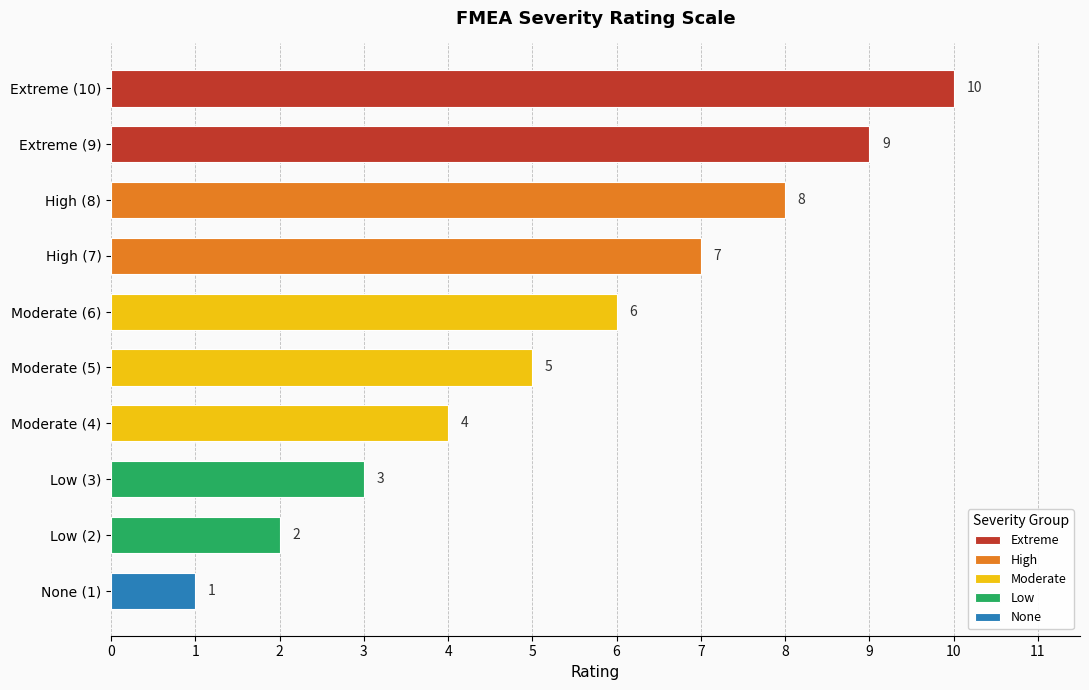

Rank the categories by value from lowest to highest.

None (1), Low (2), Low (3), Moderate (4), Moderate (5), Moderate (6), High (7), High (8), Extreme (9), Extreme (10)